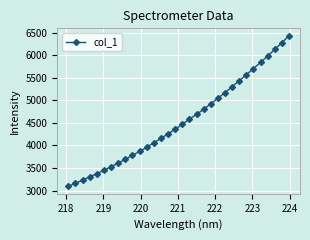

What is the smallest value displayed?

3096.0